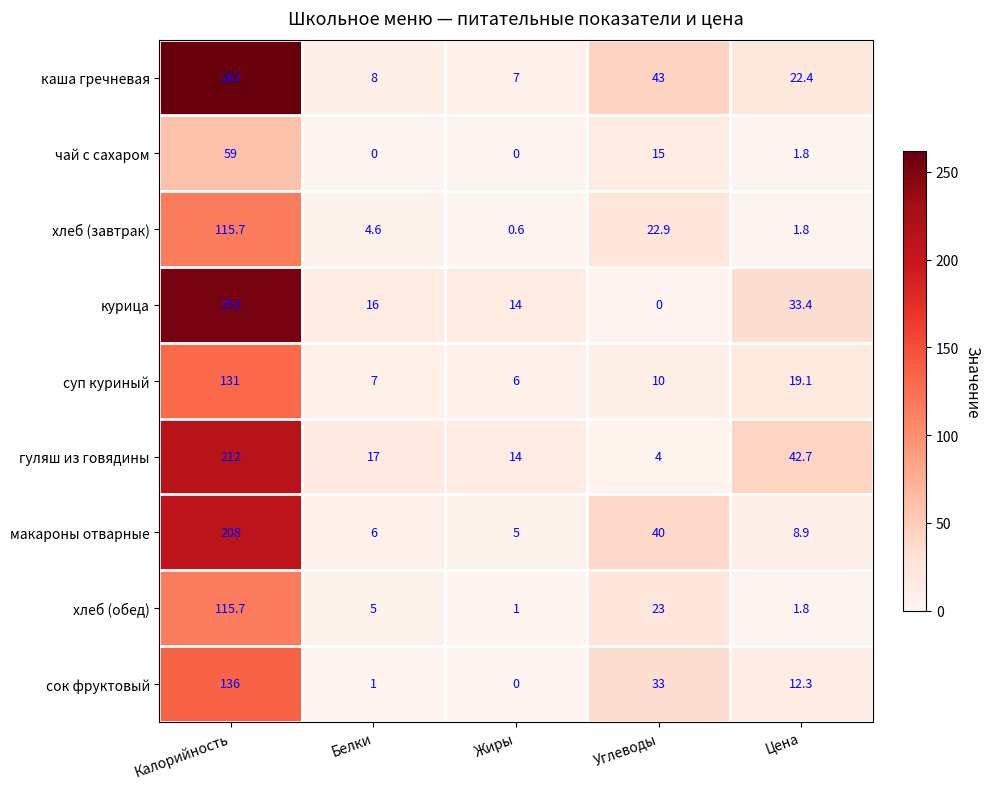

Which series has the largest range (max minus min)?

каша гречневая